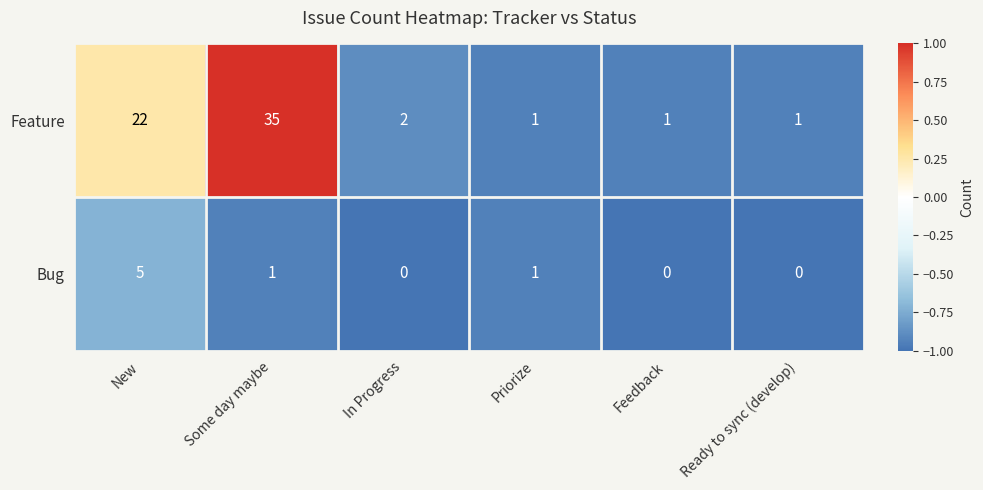

At which category is the sum across all series the highest?

Some day maybe